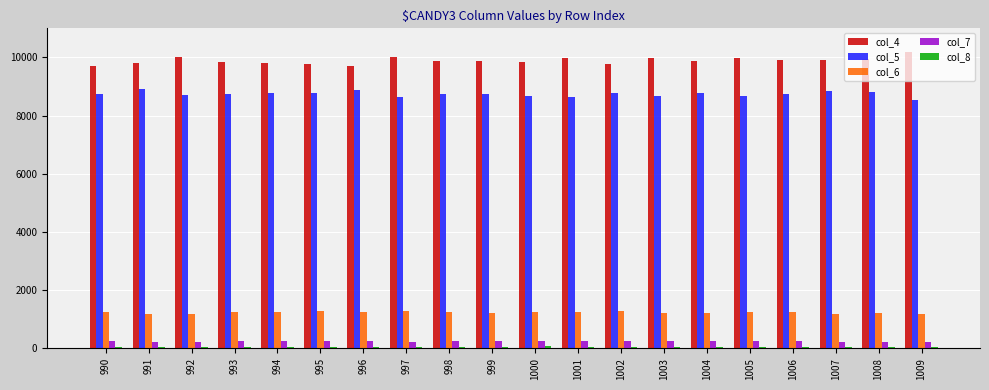

True or false: col_6 has a value of 1185 at 1007.

True